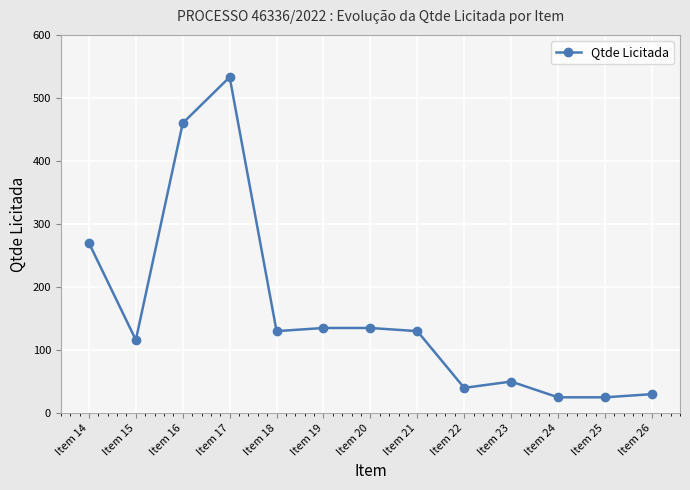

At which label is the value closest to 279?

Item 14